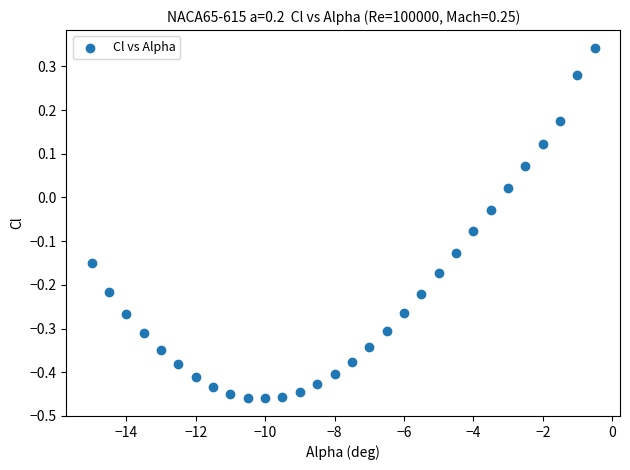

What is the range of X values (max minus min)?

14.5